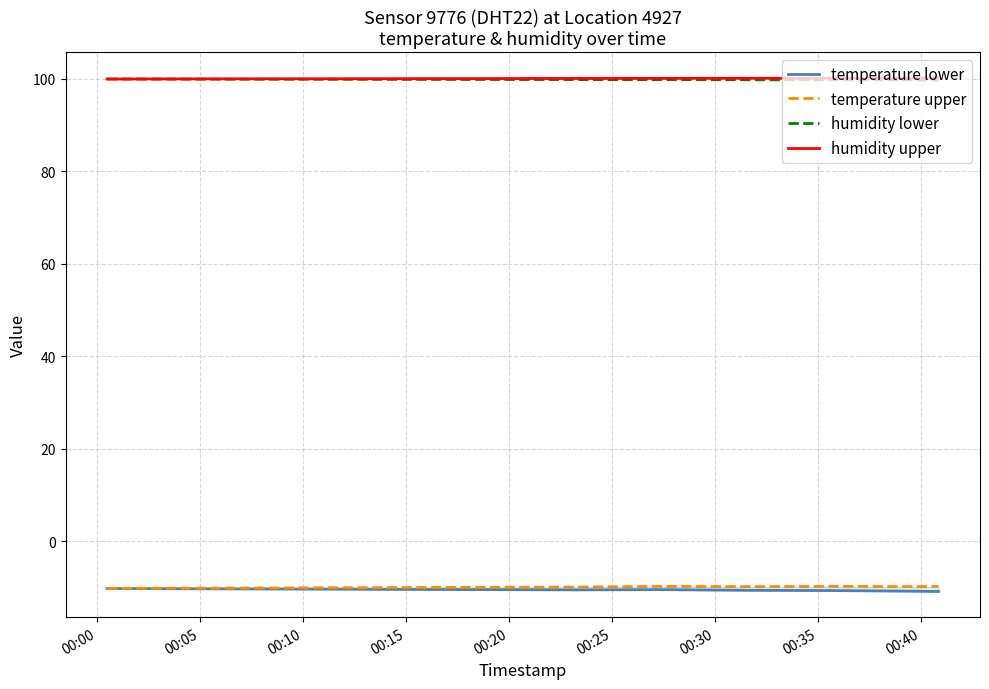

What is the highest value of the humidity upper series?

100.1